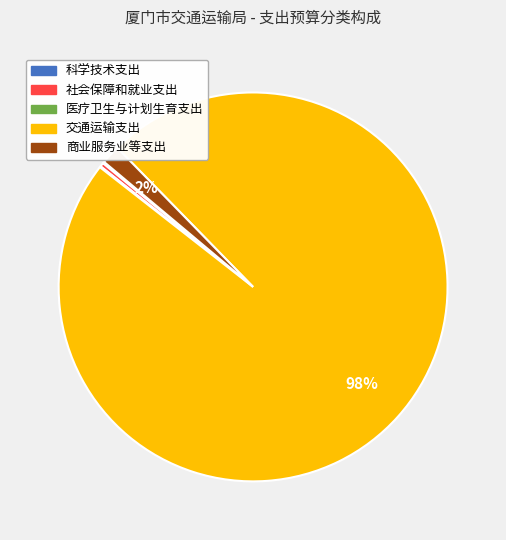

Combined, do 交通运输支出 and 商业服务业等支出 account for over 50%?

Yes